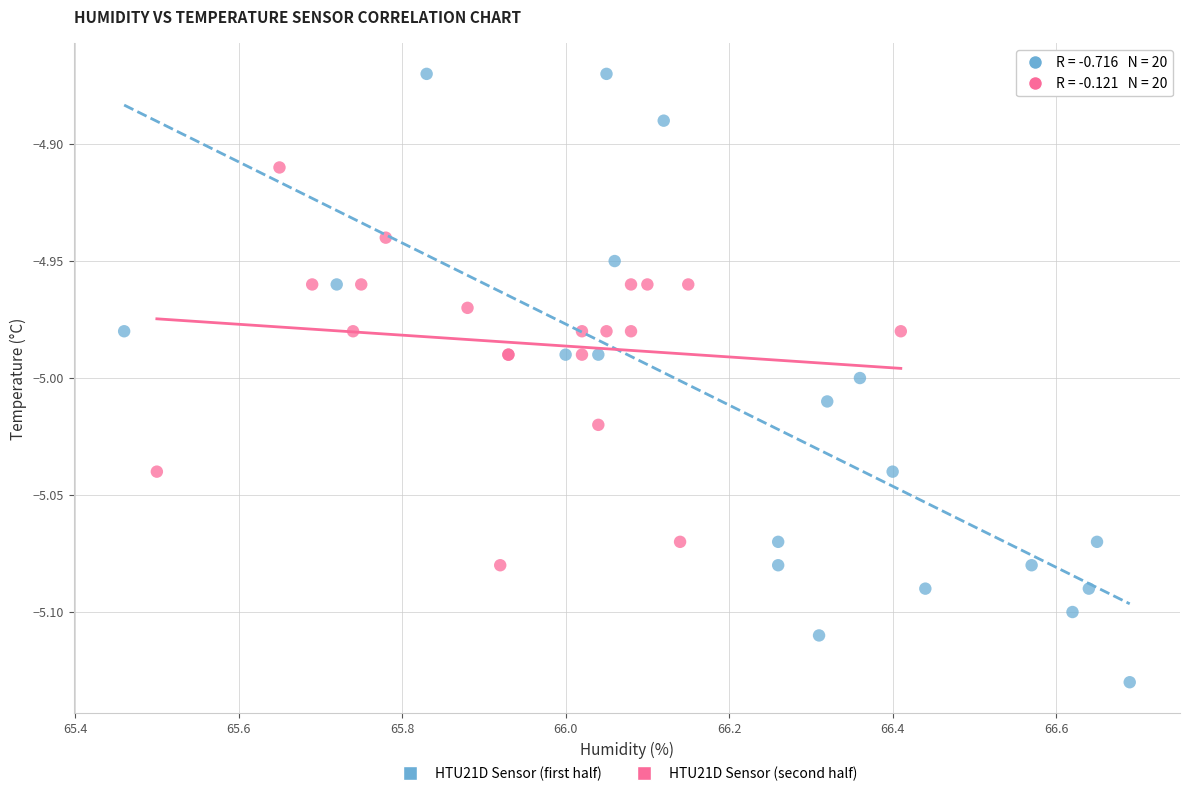

Which series reaches the minimum Y coordinate?

HTU21D Sensor (first half)